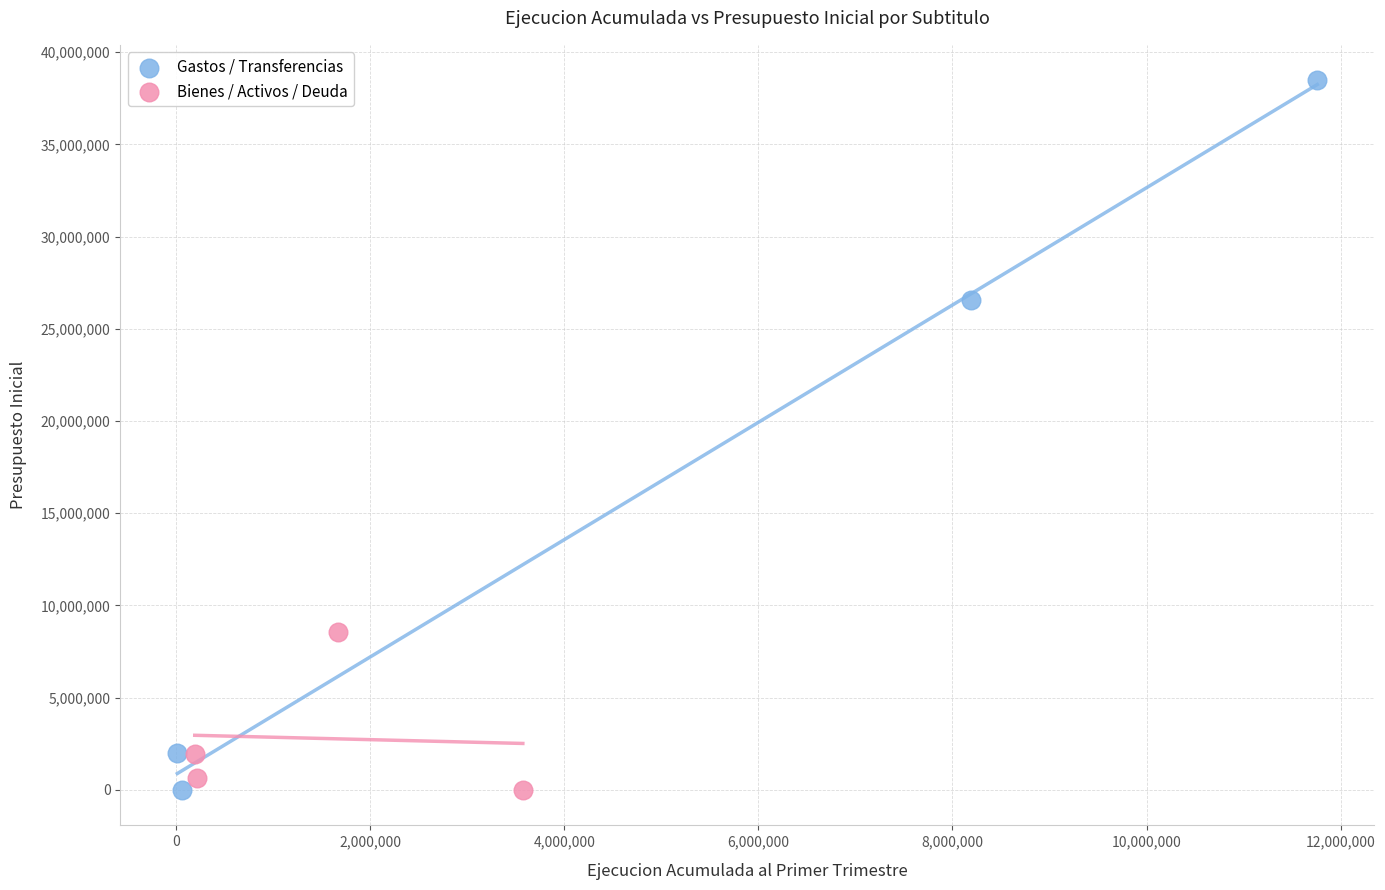

Which series reaches the maximum Y coordinate?

Gastos / Transferencias